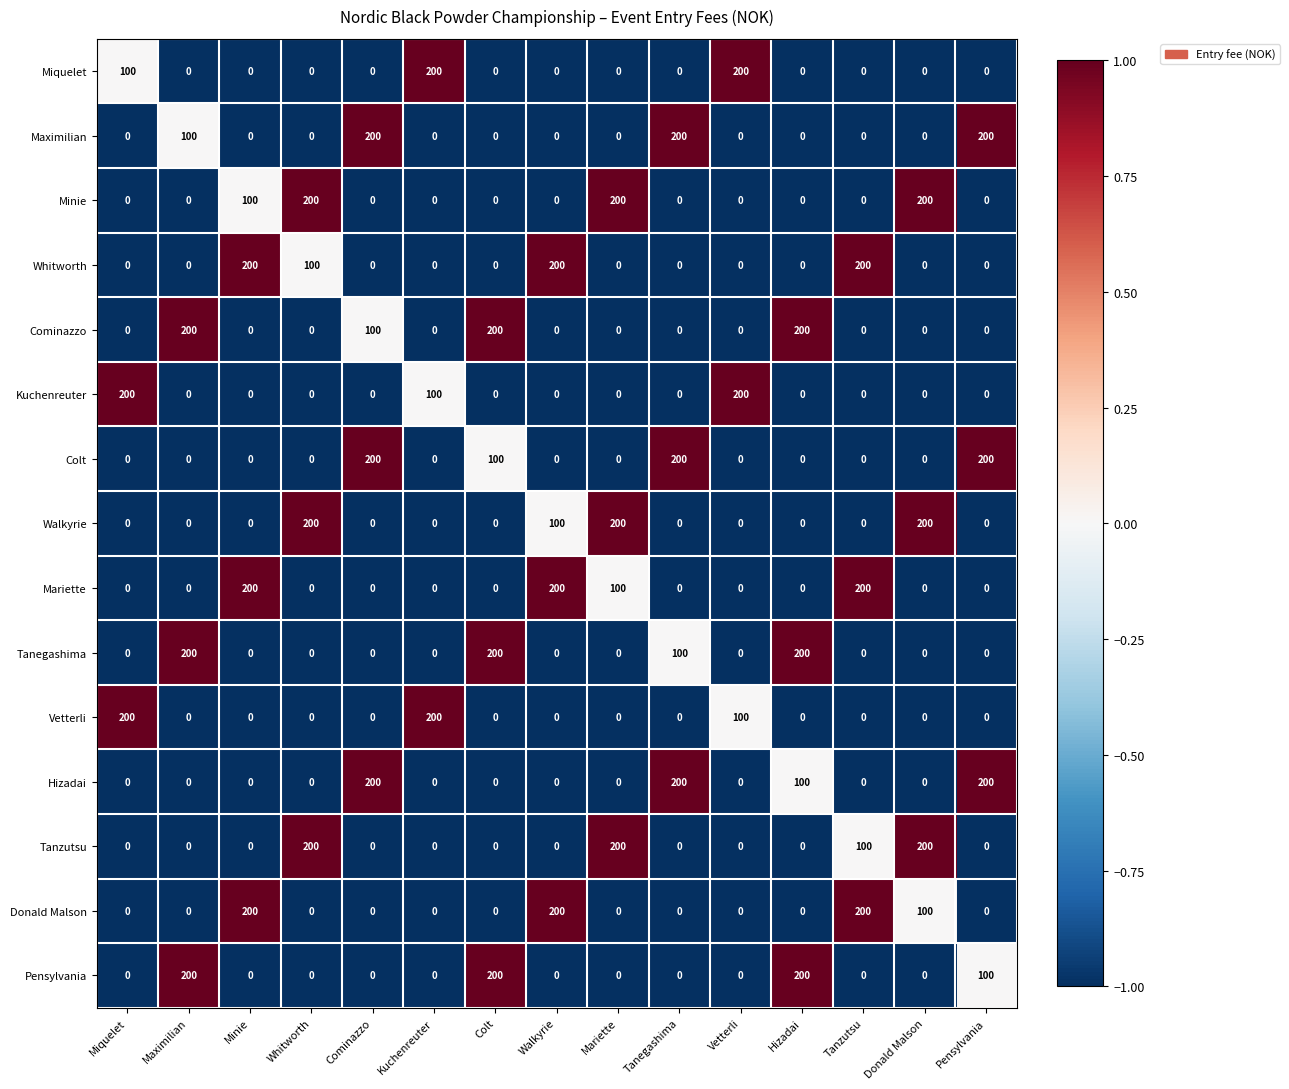

How many series are shown in this chart?

15